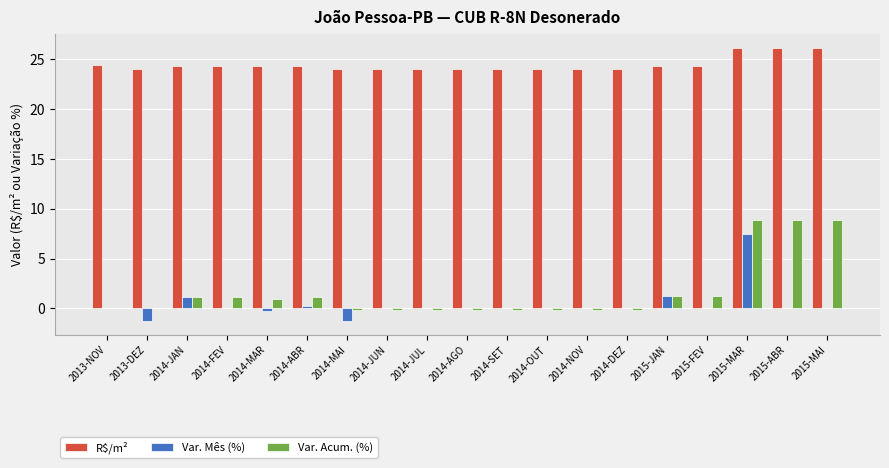

The R$/m² series shows 24.3 at 2014-JAN. True or false?

True